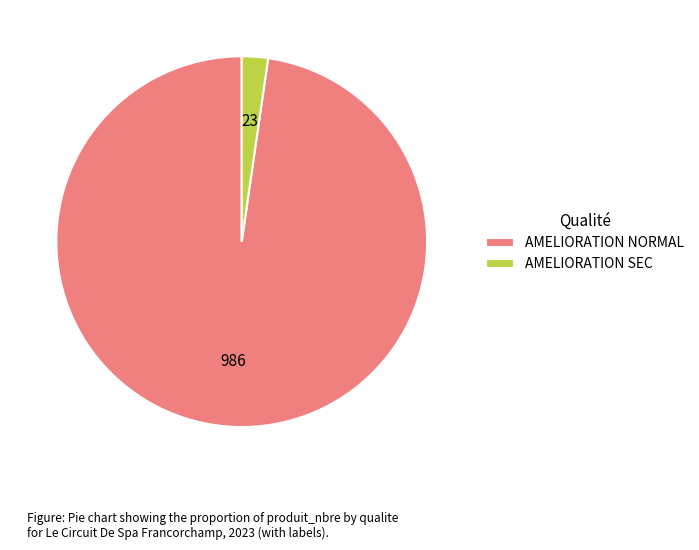

Is AMELIORATION SEC the majority of the pie?

No